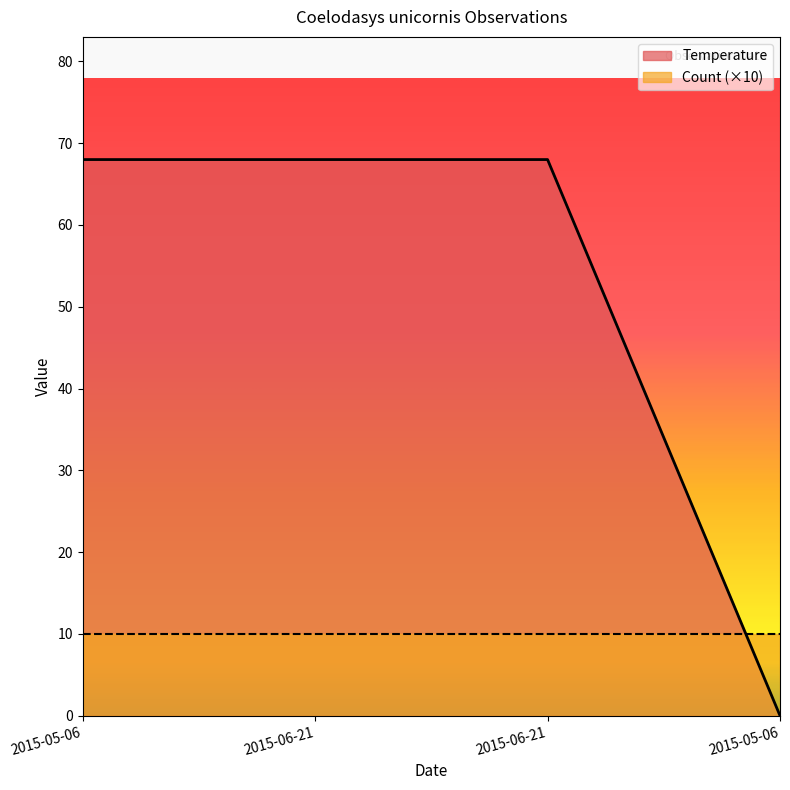

Reading left to right, list all the values displayed in this chart.

68	68	68	0